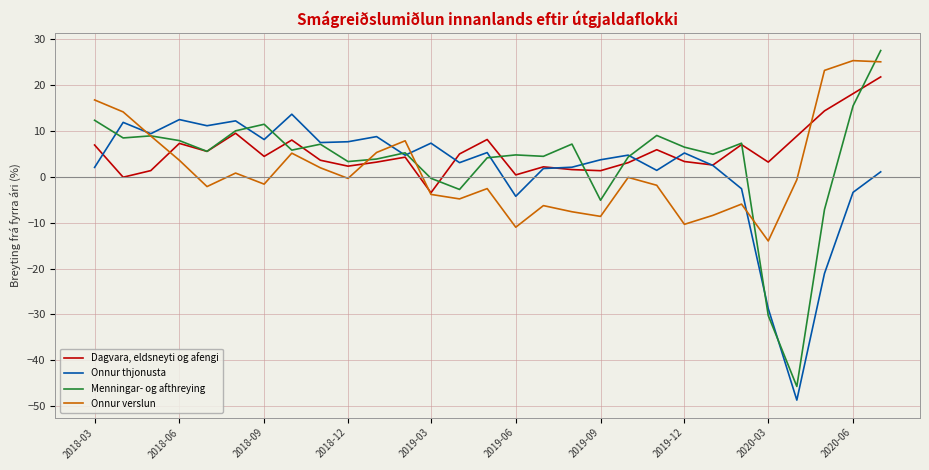

List the series in order of their peak value, highest first.

Menningar- og afthreying, Onnur verslun, Dagvara, eldsneyti og afengi, Onnur thjonusta